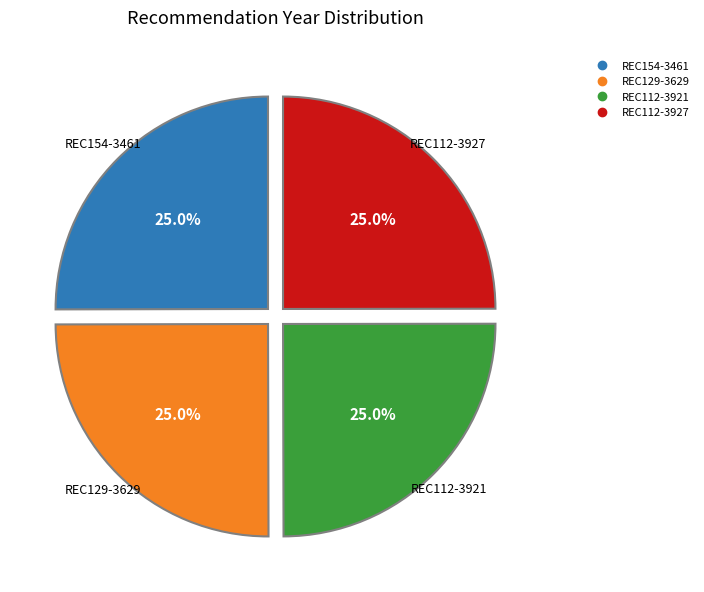

What is the total percentage of REC112-3927 and REC154-3461?

50.0%